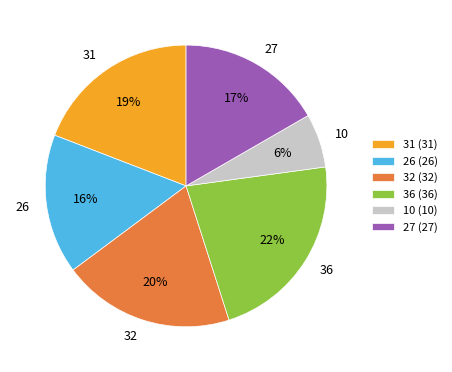

What percentage is the 10 slice, to the nearest percent?

6%